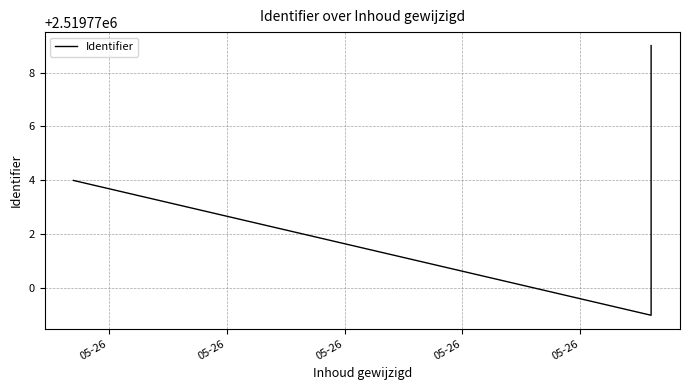

Rank the categories by value from lowest to highest.

05-26, 05-26, 05-26